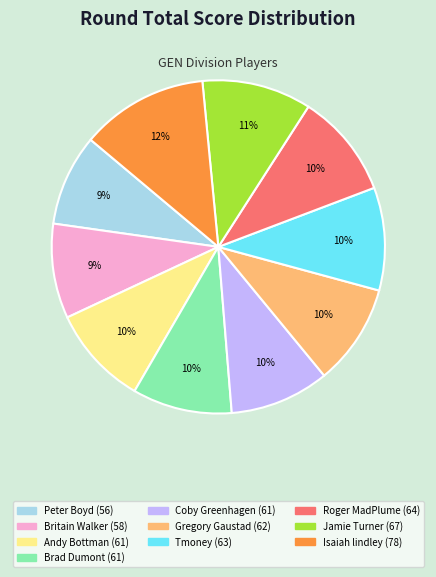

Is there any slice that represents more than half of the pie?

No